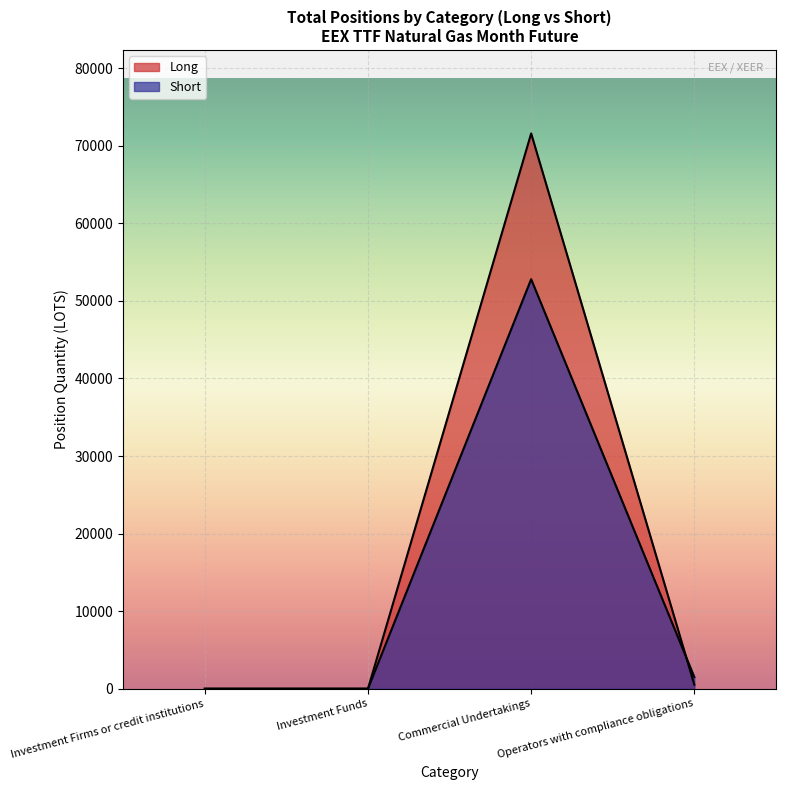

What are all the series names shown in the legend?

Long, Short